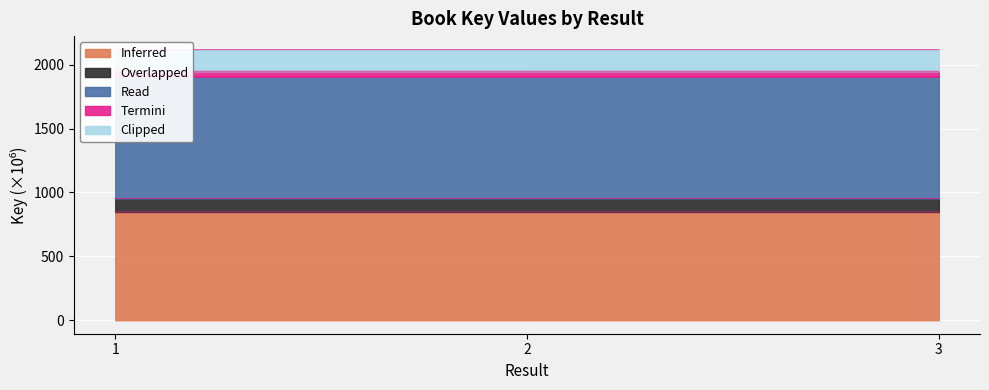

What is the value of the 3rd point from the left?

847.2